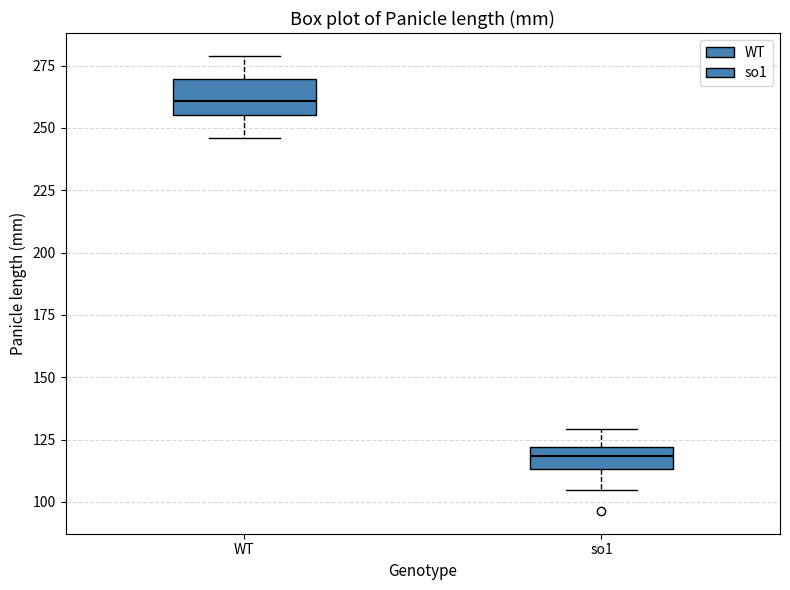

Comparing the boxes themselves (not the whiskers), which one is the tallest?

WT